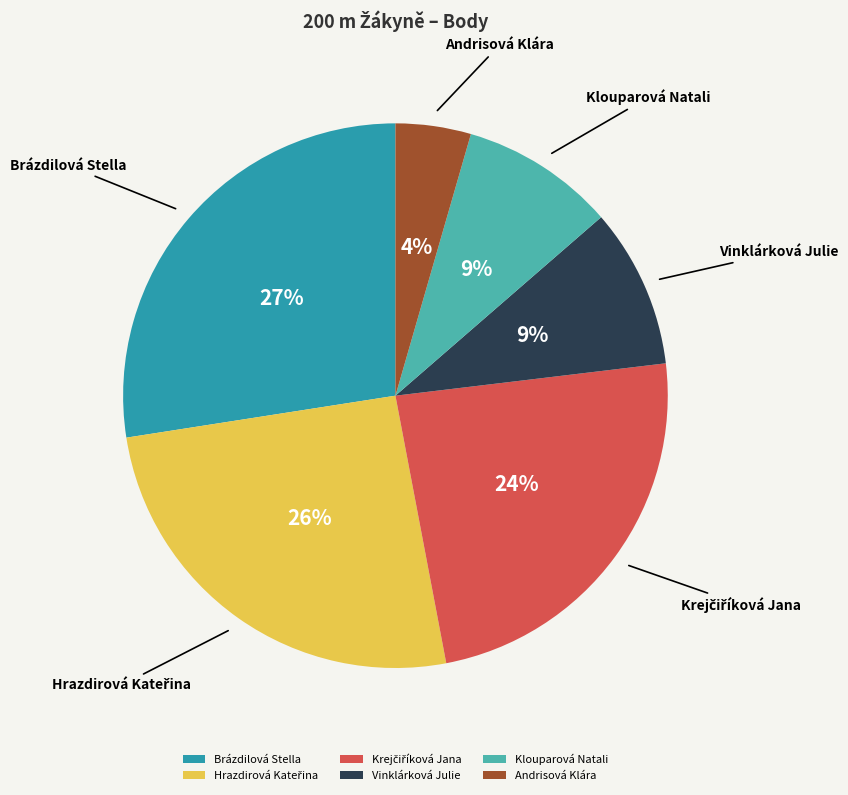

True or false: Brázdilová Stella accounts for 27% of the total.

True